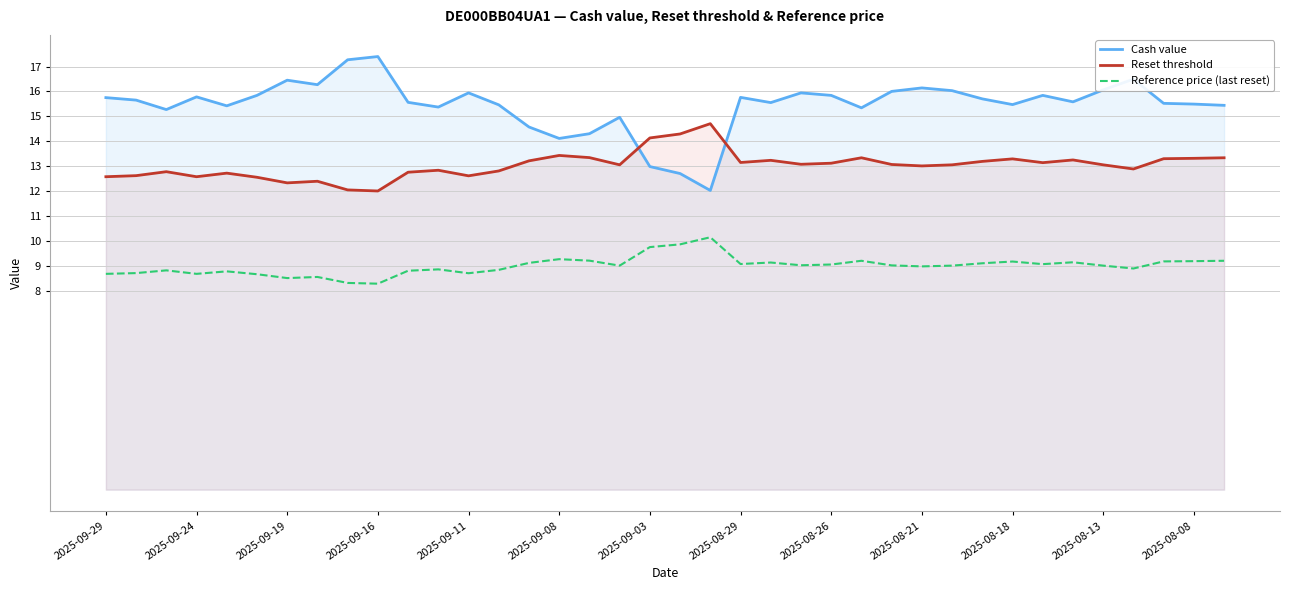

How many data points in Reset threshold are above 13?

23